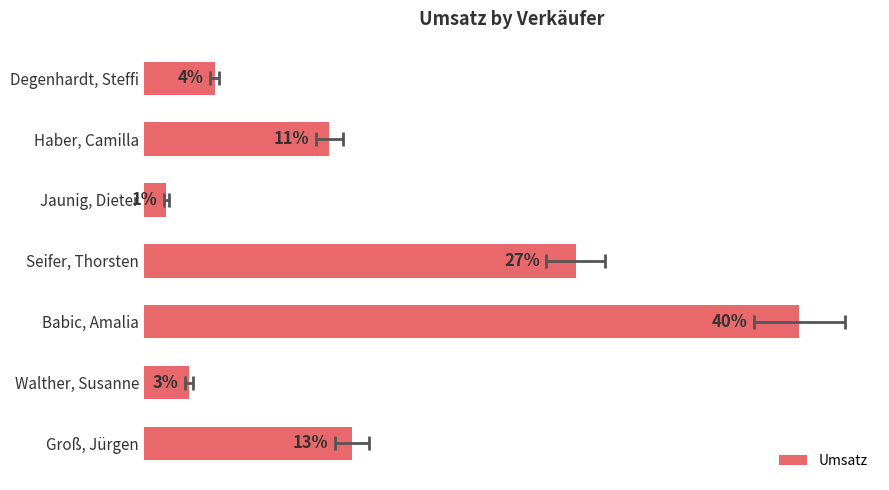

What is the greatest value displayed?

204.4